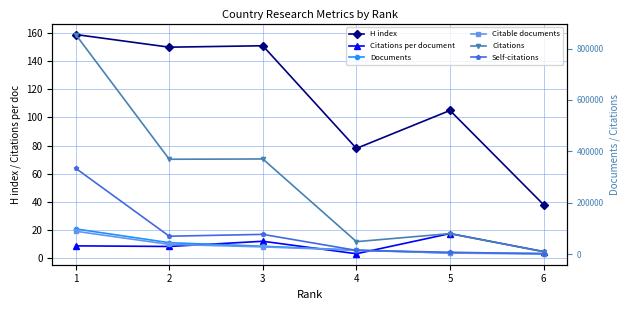

At which label is Self-citations closest to 167887?

3